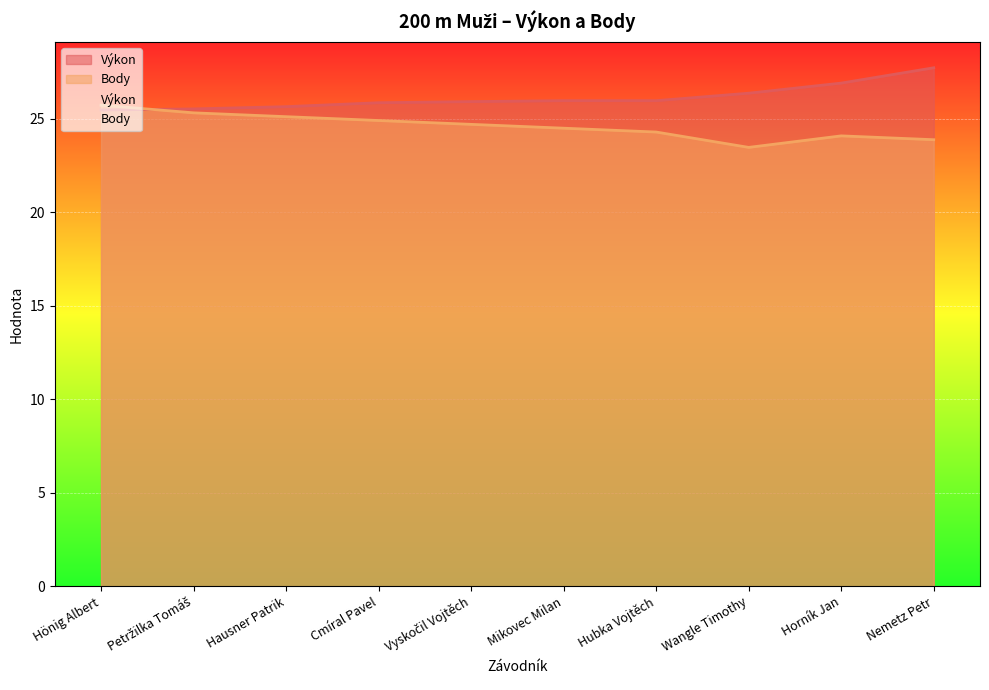

How many times do Výkon and Body cross each other?

1